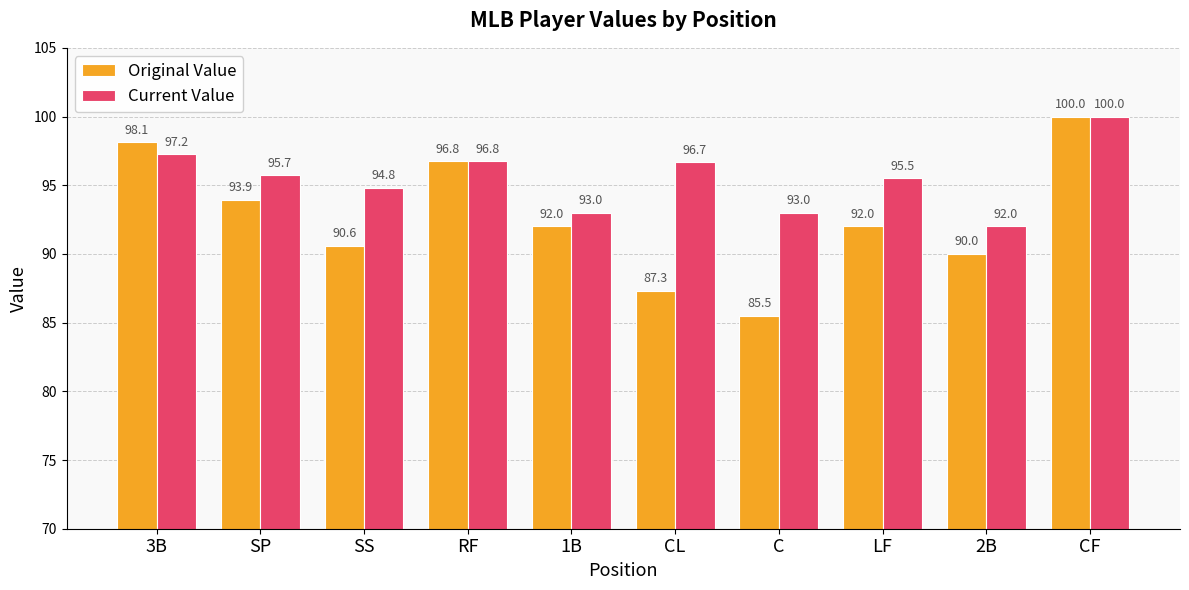

The Current Value series shows 95.5 at LF. True or false?

True